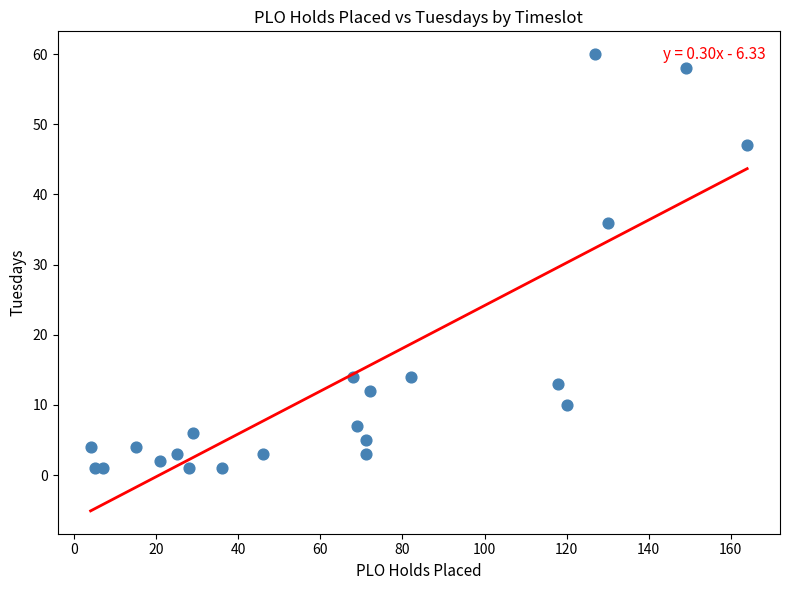

What is the range of Y values (max minus min)?

59